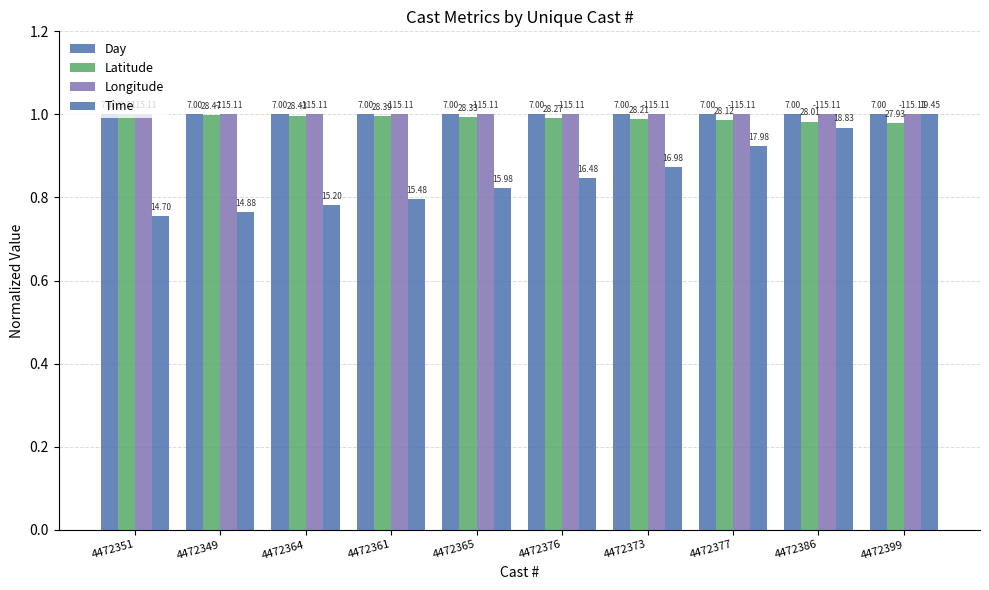

Does the chart contain any negative values?

No